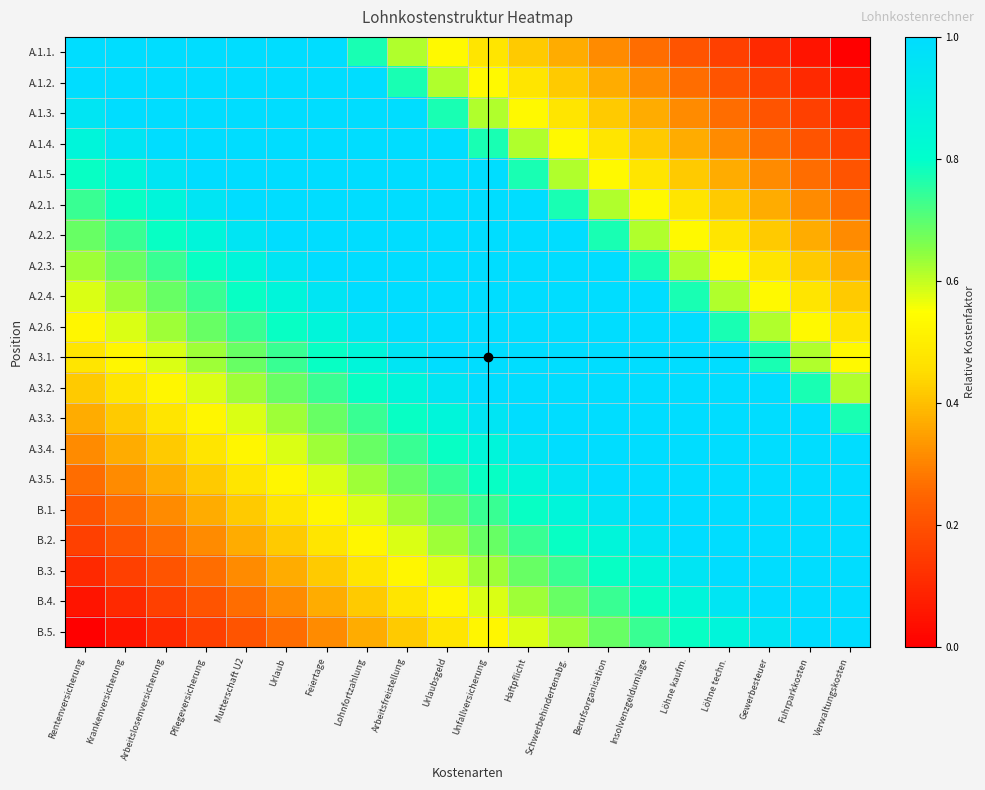

Reading left to right, what are all the values shown in this chart?

A.1.1.: Rentenversicherung=1.0	Krankenversicherung=1.0	Arbeitslosenversicherung=1.0	Pflegeversicherung=1.0	Mutterschaft U2=1.0	Urlaub=1.0	Feiertage=1.0	Lohnfortzahlung=0.8	Arbeitsfreistellung=0.6	Urlaubsgeld=0.5	Unfallversicherung=0.5	Haftpflicht=0.4	Schwerbehindertenabg.=0.4	Berufsorganisation=0.3	Insolvenzgeldumlage=0.3	Löhne kaufm.=0.2	Löhne techn.=0.2	Gewerbesteuer=0.1	Fuhrparkkosten=0.1	Verwaltungskosten=0.0
A.1.2.: Rentenversicherung=1.0	Krankenversicherung=1.0	Arbeitslosenversicherung=1.0	Pflegeversicherung=1.0	Mutterschaft U2=1.0	Urlaub=1.0	Feiertage=1.0	Lohnfortzahlung=1.0	Arbeitsfreistellung=0.8	Urlaubsgeld=0.6	Unfallversicherung=0.5	Haftpflicht=0.5	Schwerbehindertenabg.=0.4	Berufsorganisation=0.4	Insolvenzgeldumlage=0.3	Löhne kaufm.=0.3	Löhne techn.=0.2	Gewerbesteuer=0.2	Fuhrparkkosten=0.1	Verwaltungskosten=0.1
A.1.3.: Rentenversicherung=1.0	Krankenversicherung=1.0	Arbeitslosenversicherung=1.0	Pflegeversicherung=1.0	Mutterschaft U2=1.0	Urlaub=1.0	Feiertage=1.0	Lohnfortzahlung=1.0	Arbeitsfreistellung=1.0	Urlaubsgeld=0.8	Unfallversicherung=0.6	Haftpflicht=0.5	Schwerbehindertenabg.=0.5	Berufsorganisation=0.4	Insolvenzgeldumlage=0.4	Löhne kaufm.=0.3	Löhne techn.=0.3	Gewerbesteuer=0.2	Fuhrparkkosten=0.2	Verwaltungskosten=0.1
A.1.4.: Rentenversicherung=0.9	Krankenversicherung=1.0	Arbeitslosenversicherung=1.0	Pflegeversicherung=1.0	Mutterschaft U2=1.0	Urlaub=1.0	Feiertage=1.0	Lohnfortzahlung=1.0	Arbeitsfreistellung=1.0	Urlaubsgeld=1.0	Unfallversicherung=0.8	Haftpflicht=0.6	Schwerbehindertenabg.=0.5	Berufsorganisation=0.5	Insolvenzgeldumlage=0.4	Löhne kaufm.=0.4	Löhne techn.=0.3	Gewerbesteuer=0.3	Fuhrparkkosten=0.2	Verwaltungskosten=0.2
A.1.5.: Rentenversicherung=0.8	Krankenversicherung=0.9	Arbeitslosenversicherung=1.0	Pflegeversicherung=1.0	Mutterschaft U2=1.0	Urlaub=1.0	Feiertage=1.0	Lohnfortzahlung=1.0	Arbeitsfreistellung=1.0	Urlaubsgeld=1.0	Unfallversicherung=1.0	Haftpflicht=0.8	Schwerbehindertenabg.=0.6	Berufsorganisation=0.5	Insolvenzgeldumlage=0.5	Löhne kaufm.=0.4	Löhne techn.=0.4	Gewerbesteuer=0.3	Fuhrparkkosten=0.3	Verwaltungskosten=0.2
A.2.1.: Rentenversicherung=0.7	Krankenversicherung=0.8	Arbeitslosenversicherung=0.9	Pflegeversicherung=1.0	Mutterschaft U2=1.0	Urlaub=1.0	Feiertage=1.0	Lohnfortzahlung=1.0	Arbeitsfreistellung=1.0	Urlaubsgeld=1.0	Unfallversicherung=1.0	Haftpflicht=1.0	Schwerbehindertenabg.=0.8	Berufsorganisation=0.6	Insolvenzgeldumlage=0.5	Löhne kaufm.=0.5	Löhne techn.=0.4	Gewerbesteuer=0.4	Fuhrparkkosten=0.3	Verwaltungskosten=0.3
A.2.2.: Rentenversicherung=0.7	Krankenversicherung=0.7	Arbeitslosenversicherung=0.8	Pflegeversicherung=0.9	Mutterschaft U2=1.0	Urlaub=1.0	Feiertage=1.0	Lohnfortzahlung=1.0	Arbeitsfreistellung=1.0	Urlaubsgeld=1.0	Unfallversicherung=1.0	Haftpflicht=1.0	Schwerbehindertenabg.=1.0	Berufsorganisation=0.8	Insolvenzgeldumlage=0.6	Löhne kaufm.=0.5	Löhne techn.=0.5	Gewerbesteuer=0.4	Fuhrparkkosten=0.4	Verwaltungskosten=0.3
A.2.3.: Rentenversicherung=0.6	Krankenversicherung=0.7	Arbeitslosenversicherung=0.7	Pflegeversicherung=0.8	Mutterschaft U2=0.9	Urlaub=1.0	Feiertage=1.0	Lohnfortzahlung=1.0	Arbeitsfreistellung=1.0	Urlaubsgeld=1.0	Unfallversicherung=1.0	Haftpflicht=1.0	Schwerbehindertenabg.=1.0	Berufsorganisation=1.0	Insolvenzgeldumlage=0.8	Löhne kaufm.=0.6	Löhne techn.=0.5	Gewerbesteuer=0.5	Fuhrparkkosten=0.4	Verwaltungskosten=0.4
A.2.4.: Rentenversicherung=0.6	Krankenversicherung=0.6	Arbeitslosenversicherung=0.7	Pflegeversicherung=0.7	Mutterschaft U2=0.8	Urlaub=0.9	Feiertage=1.0	Lohnfortzahlung=1.0	Arbeitsfreistellung=1.0	Urlaubsgeld=1.0	Unfallversicherung=1.0	Haftpflicht=1.0	Schwerbehindertenabg.=1.0	Berufsorganisation=1.0	Insolvenzgeldumlage=1.0	Löhne kaufm.=0.8	Löhne techn.=0.6	Gewerbesteuer=0.5	Fuhrparkkosten=0.5	Verwaltungskosten=0.4
A.2.6.: Rentenversicherung=0.5	Krankenversicherung=0.6	Arbeitslosenversicherung=0.6	Pflegeversicherung=0.7	Mutterschaft U2=0.7	Urlaub=0.8	Feiertage=0.9	Lohnfortzahlung=1.0	Arbeitsfreistellung=1.0	Urlaubsgeld=1.0	Unfallversicherung=1.0	Haftpflicht=1.0	Schwerbehindertenabg.=1.0	Berufsorganisation=1.0	Insolvenzgeldumlage=1.0	Löhne kaufm.=1.0	Löhne techn.=0.8	Gewerbesteuer=0.6	Fuhrparkkosten=0.5	Verwaltungskosten=0.5
A.3.1.: Rentenversicherung=0.5	Krankenversicherung=0.5	Arbeitslosenversicherung=0.6	Pflegeversicherung=0.6	Mutterschaft U2=0.7	Urlaub=0.7	Feiertage=0.8	Lohnfortzahlung=0.9	Arbeitsfreistellung=1.0	Urlaubsgeld=1.0	Unfallversicherung=1.0	Haftpflicht=1.0	Schwerbehindertenabg.=1.0	Berufsorganisation=1.0	Insolvenzgeldumlage=1.0	Löhne kaufm.=1.0	Löhne techn.=1.0	Gewerbesteuer=0.8	Fuhrparkkosten=0.6	Verwaltungskosten=0.5
A.3.2.: Rentenversicherung=0.4	Krankenversicherung=0.5	Arbeitslosenversicherung=0.5	Pflegeversicherung=0.6	Mutterschaft U2=0.6	Urlaub=0.7	Feiertage=0.7	Lohnfortzahlung=0.8	Arbeitsfreistellung=0.9	Urlaubsgeld=1.0	Unfallversicherung=1.0	Haftpflicht=1.0	Schwerbehindertenabg.=1.0	Berufsorganisation=1.0	Insolvenzgeldumlage=1.0	Löhne kaufm.=1.0	Löhne techn.=1.0	Gewerbesteuer=1.0	Fuhrparkkosten=0.8	Verwaltungskosten=0.6
A.3.3.: Rentenversicherung=0.4	Krankenversicherung=0.4	Arbeitslosenversicherung=0.5	Pflegeversicherung=0.5	Mutterschaft U2=0.6	Urlaub=0.6	Feiertage=0.7	Lohnfortzahlung=0.7	Arbeitsfreistellung=0.8	Urlaubsgeld=0.9	Unfallversicherung=1.0	Haftpflicht=1.0	Schwerbehindertenabg.=1.0	Berufsorganisation=1.0	Insolvenzgeldumlage=1.0	Löhne kaufm.=1.0	Löhne techn.=1.0	Gewerbesteuer=1.0	Fuhrparkkosten=1.0	Verwaltungskosten=0.8
A.3.4.: Rentenversicherung=0.3	Krankenversicherung=0.4	Arbeitslosenversicherung=0.4	Pflegeversicherung=0.5	Mutterschaft U2=0.5	Urlaub=0.6	Feiertage=0.6	Lohnfortzahlung=0.7	Arbeitsfreistellung=0.7	Urlaubsgeld=0.8	Unfallversicherung=0.9	Haftpflicht=1.0	Schwerbehindertenabg.=1.0	Berufsorganisation=1.0	Insolvenzgeldumlage=1.0	Löhne kaufm.=1.0	Löhne techn.=1.0	Gewerbesteuer=1.0	Fuhrparkkosten=1.0	Verwaltungskosten=1.0
A.3.5.: Rentenversicherung=0.3	Krankenversicherung=0.3	Arbeitslosenversicherung=0.4	Pflegeversicherung=0.4	Mutterschaft U2=0.5	Urlaub=0.5	Feiertage=0.6	Lohnfortzahlung=0.6	Arbeitsfreistellung=0.7	Urlaubsgeld=0.7	Unfallversicherung=0.8	Haftpflicht=0.9	Schwerbehindertenabg.=1.0	Berufsorganisation=1.0	Insolvenzgeldumlage=1.0	Löhne kaufm.=1.0	Löhne techn.=1.0	Gewerbesteuer=1.0	Fuhrparkkosten=1.0	Verwaltungskosten=1.0
B.1.: Rentenversicherung=0.2	Krankenversicherung=0.3	Arbeitslosenversicherung=0.3	Pflegeversicherung=0.4	Mutterschaft U2=0.4	Urlaub=0.5	Feiertage=0.5	Lohnfortzahlung=0.6	Arbeitsfreistellung=0.6	Urlaubsgeld=0.7	Unfallversicherung=0.7	Haftpflicht=0.8	Schwerbehindertenabg.=0.9	Berufsorganisation=1.0	Insolvenzgeldumlage=1.0	Löhne kaufm.=1.0	Löhne techn.=1.0	Gewerbesteuer=1.0	Fuhrparkkosten=1.0	Verwaltungskosten=1.0
B.2.: Rentenversicherung=0.2	Krankenversicherung=0.2	Arbeitslosenversicherung=0.3	Pflegeversicherung=0.3	Mutterschaft U2=0.4	Urlaub=0.4	Feiertage=0.5	Lohnfortzahlung=0.5	Arbeitsfreistellung=0.6	Urlaubsgeld=0.6	Unfallversicherung=0.7	Haftpflicht=0.7	Schwerbehindertenabg.=0.8	Berufsorganisation=0.9	Insolvenzgeldumlage=1.0	Löhne kaufm.=1.0	Löhne techn.=1.0	Gewerbesteuer=1.0	Fuhrparkkosten=1.0	Verwaltungskosten=1.0
B.3.: Rentenversicherung=0.1	Krankenversicherung=0.2	Arbeitslosenversicherung=0.2	Pflegeversicherung=0.3	Mutterschaft U2=0.3	Urlaub=0.4	Feiertage=0.4	Lohnfortzahlung=0.5	Arbeitsfreistellung=0.5	Urlaubsgeld=0.6	Unfallversicherung=0.6	Haftpflicht=0.7	Schwerbehindertenabg.=0.7	Berufsorganisation=0.8	Insolvenzgeldumlage=0.9	Löhne kaufm.=1.0	Löhne techn.=1.0	Gewerbesteuer=1.0	Fuhrparkkosten=1.0	Verwaltungskosten=1.0
B.4.: Rentenversicherung=0.1	Krankenversicherung=0.1	Arbeitslosenversicherung=0.2	Pflegeversicherung=0.2	Mutterschaft U2=0.3	Urlaub=0.3	Feiertage=0.4	Lohnfortzahlung=0.4	Arbeitsfreistellung=0.5	Urlaubsgeld=0.5	Unfallversicherung=0.6	Haftpflicht=0.6	Schwerbehindertenabg.=0.7	Berufsorganisation=0.7	Insolvenzgeldumlage=0.8	Löhne kaufm.=0.9	Löhne techn.=1.0	Gewerbesteuer=1.0	Fuhrparkkosten=1.0	Verwaltungskosten=1.0
B.5.: Rentenversicherung=0.0	Krankenversicherung=0.1	Arbeitslosenversicherung=0.1	Pflegeversicherung=0.2	Mutterschaft U2=0.2	Urlaub=0.3	Feiertage=0.3	Lohnfortzahlung=0.4	Arbeitsfreistellung=0.4	Urlaubsgeld=0.5	Unfallversicherung=0.5	Haftpflicht=0.6	Schwerbehindertenabg.=0.6	Berufsorganisation=0.7	Insolvenzgeldumlage=0.7	Löhne kaufm.=0.8	Löhne techn.=0.9	Gewerbesteuer=1.0	Fuhrparkkosten=1.0	Verwaltungskosten=1.0